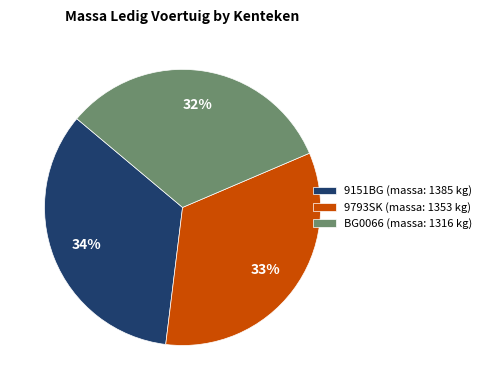

Do BG0066 (massa: 1316 kg) and 9151BG (massa: 1385 kg) together represent more than half of the pie?

Yes